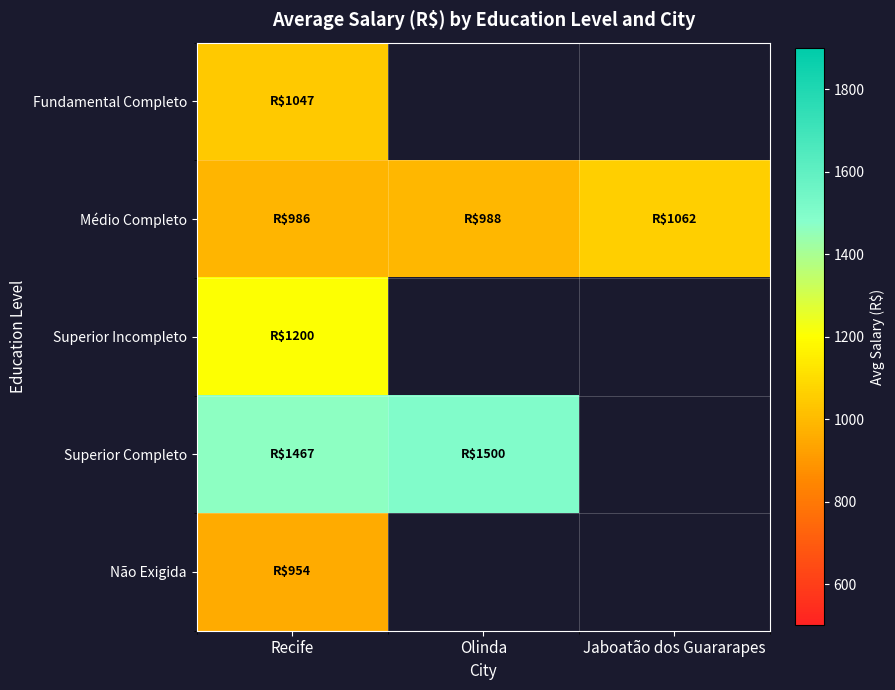

At which category is the sum across all series the highest?

Recife